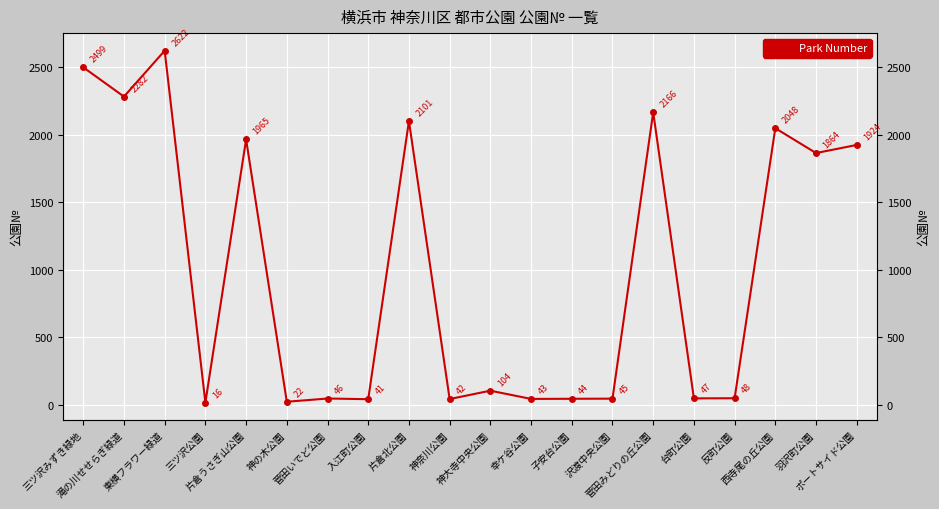

What is the value of the 1st point from the left?

2499